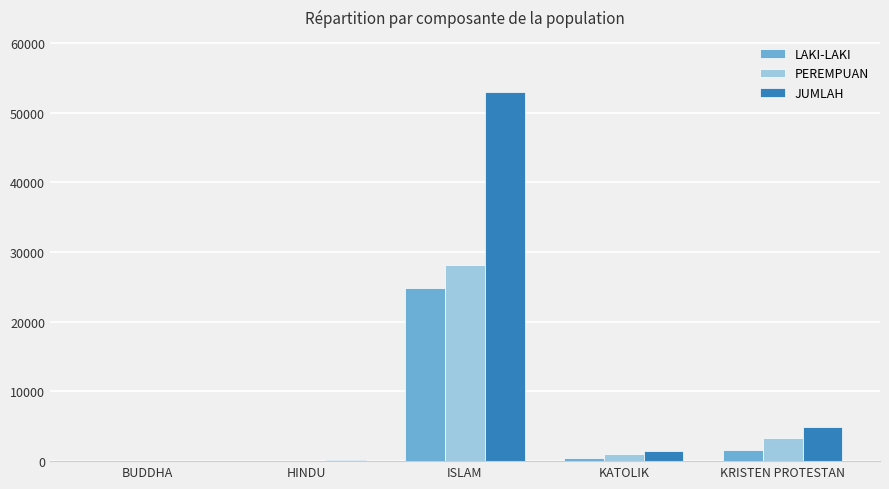

The JUMLAH series shows 4908 at KRISTEN PROTESTAN. True or false?

True